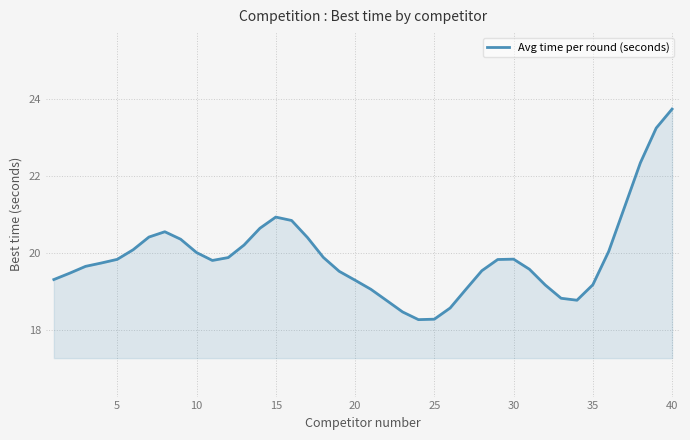

What is the difference between the maximum and minimum values?

5.5